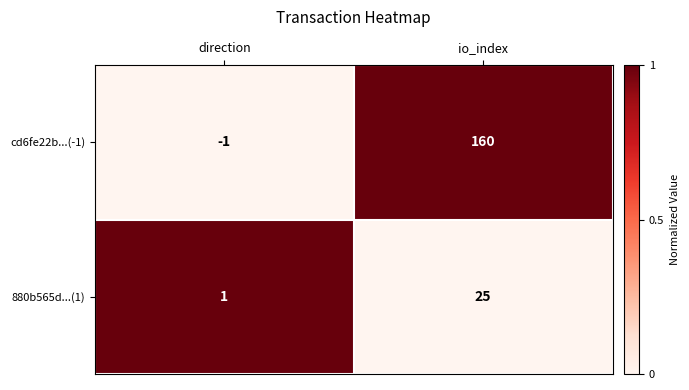

At which category does the chart reach its peak across all series?

io_index